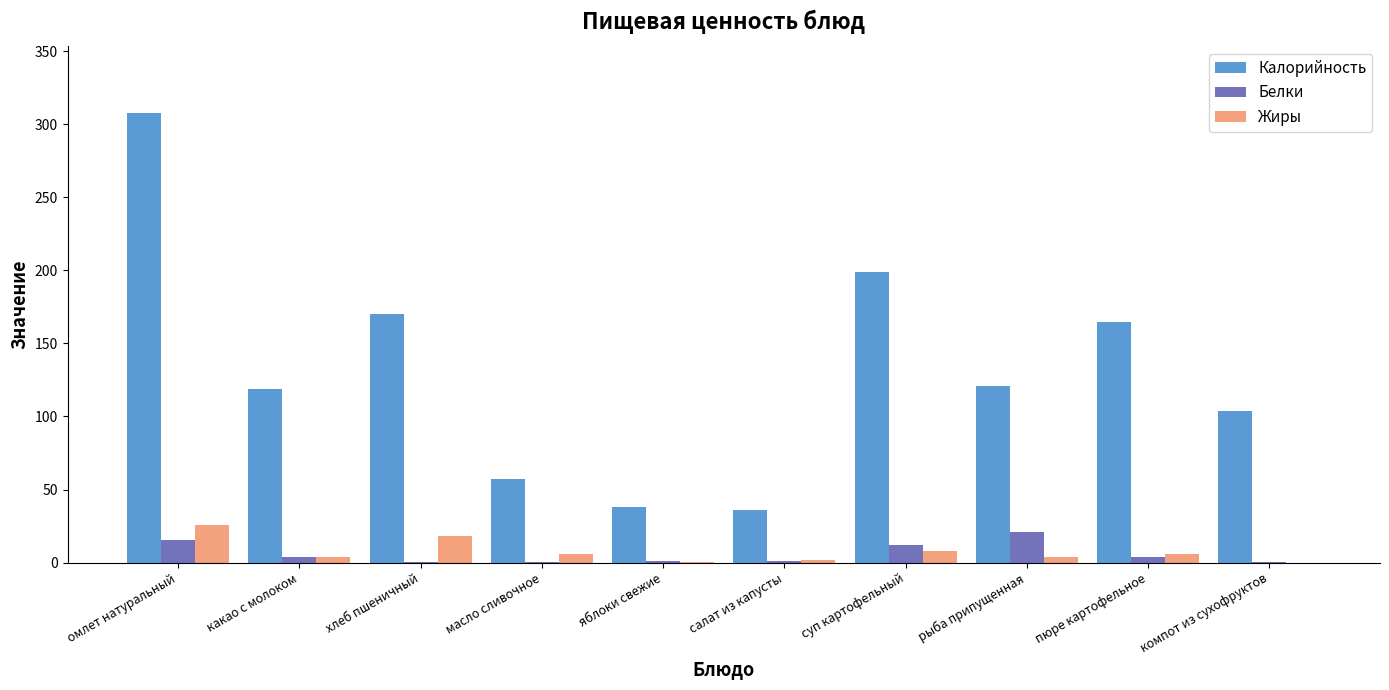

Is it true that Калорийность equals 120.7 at рыба припущенная?

True